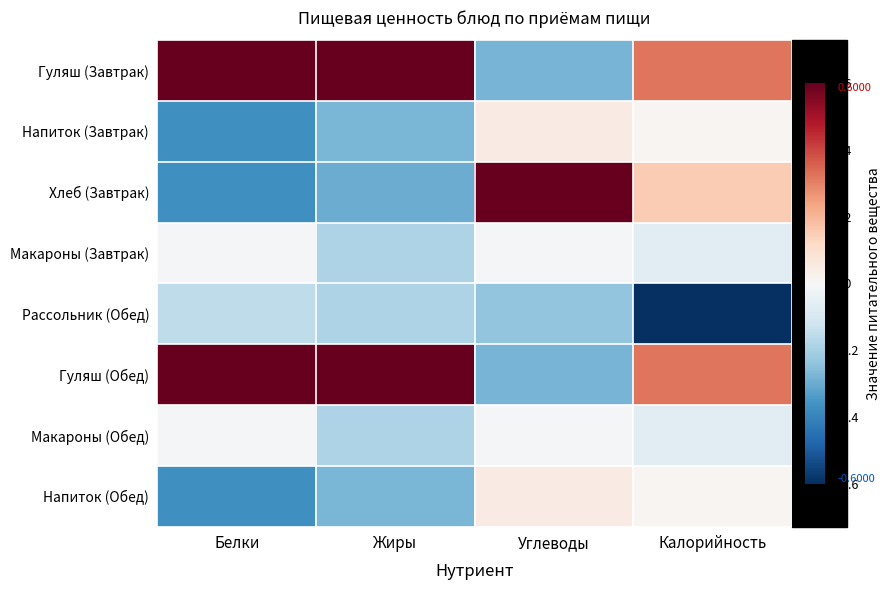

Reading left to right, extract all data points from this chart.

Гуляш (Завтрак): Белки=0.6	Жиры=0.7	Углеводы=-0.3	Калорийность=0.3
Напиток (Завтрак): Белки=-0.4	Жиры=-0.3	Углеводы=0.0	Калорийность=0.0
Хлеб (Завтрак): Белки=-0.4	Жиры=-0.3	Углеводы=0.7	Калорийность=0.2
Макароны (Завтрак): Белки=-0.0	Жиры=-0.2	Углеводы=-0.0	Калорийность=-0.1
Рассольник (Обед): Белки=-0.2	Жиры=-0.2	Углеводы=-0.2	Калорийность=-0.7
Гуляш (Обед): Белки=0.6	Жиры=0.7	Углеводы=-0.3	Калорийность=0.3
Макароны (Обед): Белки=-0.0	Жиры=-0.2	Углеводы=-0.0	Калорийность=-0.1
Напиток (Обед): Белки=-0.4	Жиры=-0.3	Углеводы=0.0	Калорийность=0.0